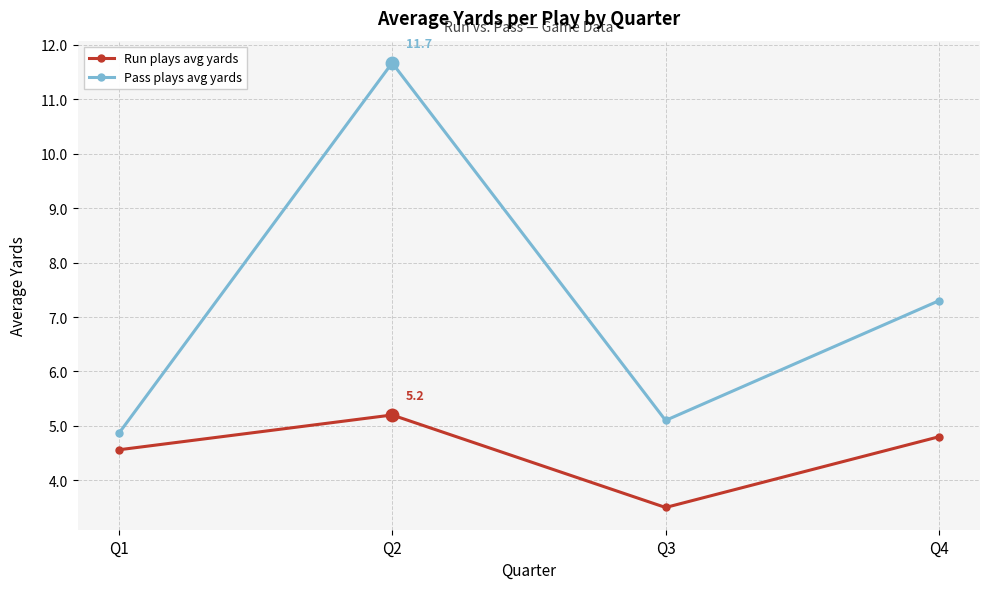

What value does the Run plays avg yards series have at Q1?

4.6